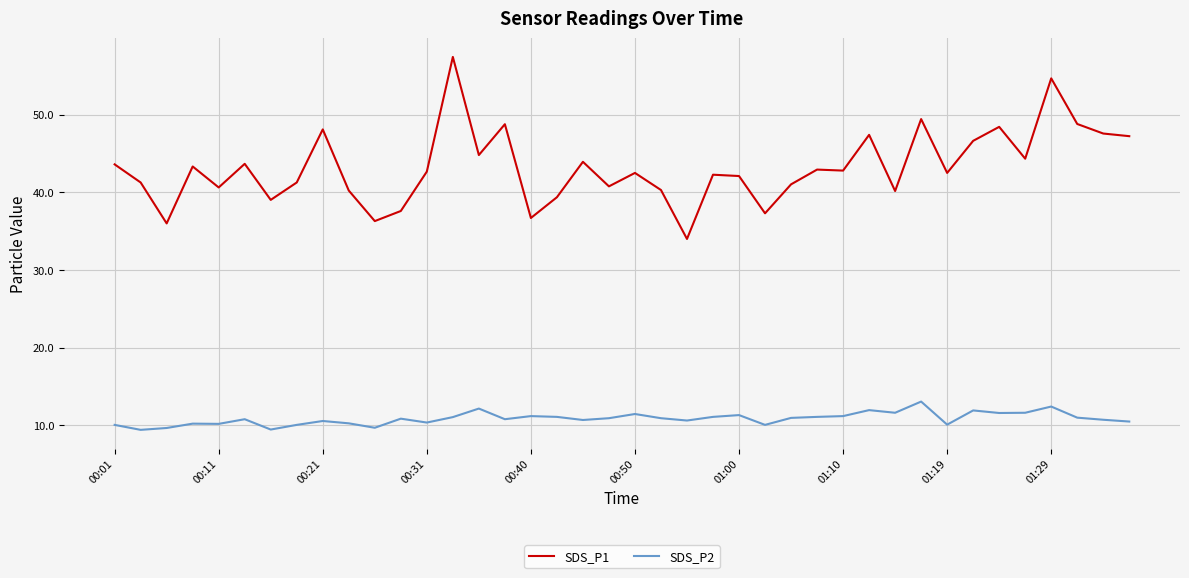

True or false: SDS_P1 and SDS_P2 cross at least once.

False